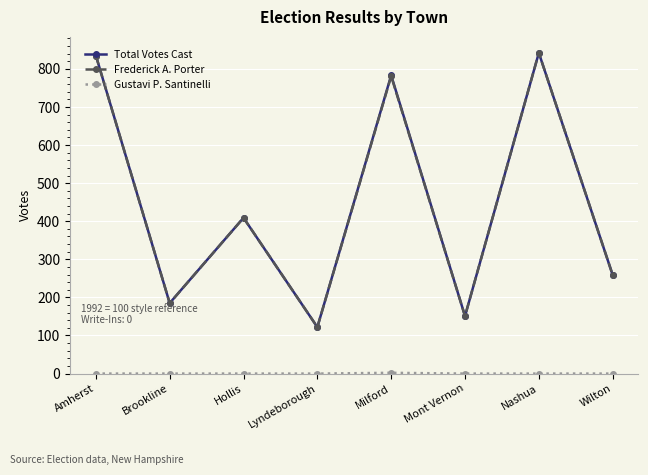

What is the total value across all series at Lyndeborough?

244